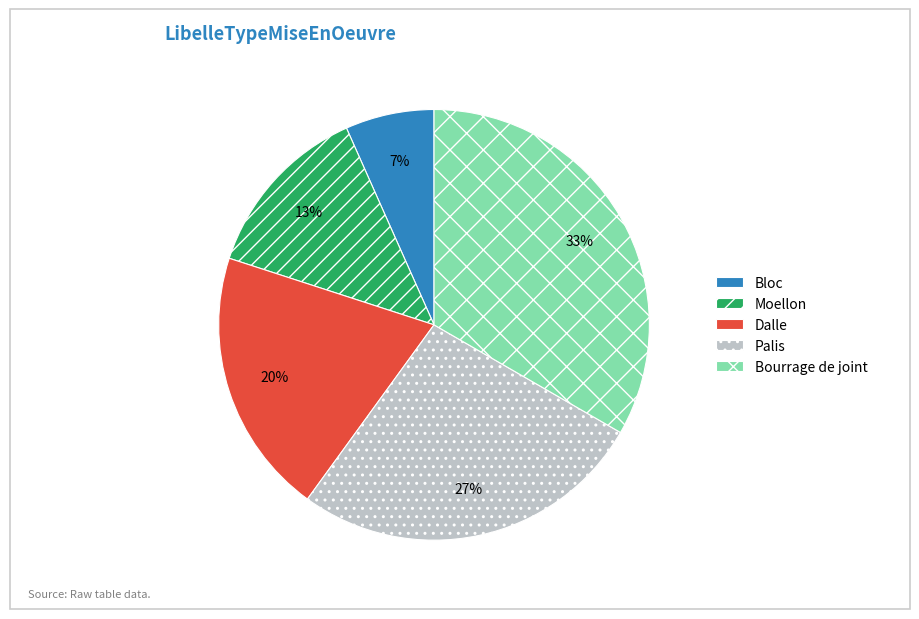

Rank the categories by value from highest to lowest.

Bourrage de joint, Palis, Dalle, Moellon, Bloc